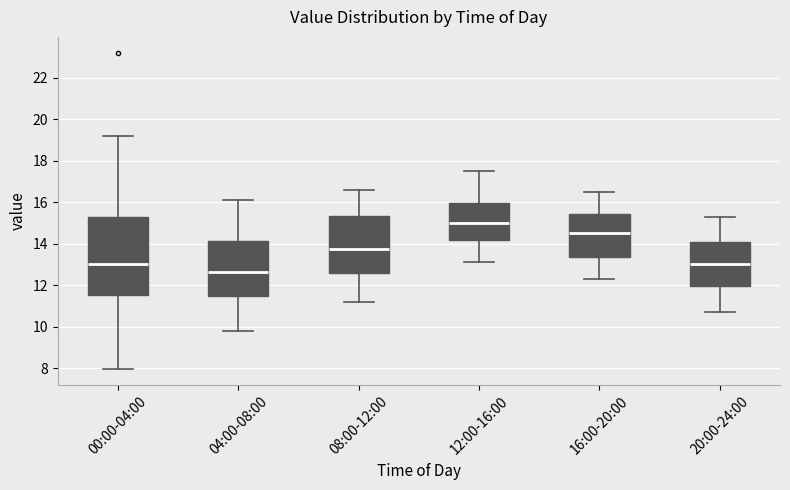

Reading left to right, transcribe this box plot: for each box, give where its median line is, the range the box spans, and where its two whiskers end, as read against the y-axis. The values are not printed on the chart, so give them approximately, as read against the axis.

00:00-04:00: median 13.0, box 11.6 to 15.4, whiskers 8.0 to 19.2
04:00-08:00: median 12.6, box 11.4 to 14.2, whiskers 9.8 to 16.2
08:00-12:00: median 13.8, box 12.6 to 15.4, whiskers 11.2 to 16.6
12:00-16:00: median 15.0, box 14.2 to 16.0, whiskers 13.2 to 17.6
16:00-20:00: median 14.6, box 13.4 to 15.4, whiskers 12.4 to 16.6
20:00-24:00: median 13.0, box 12.0 to 14.2, whiskers 10.8 to 15.4